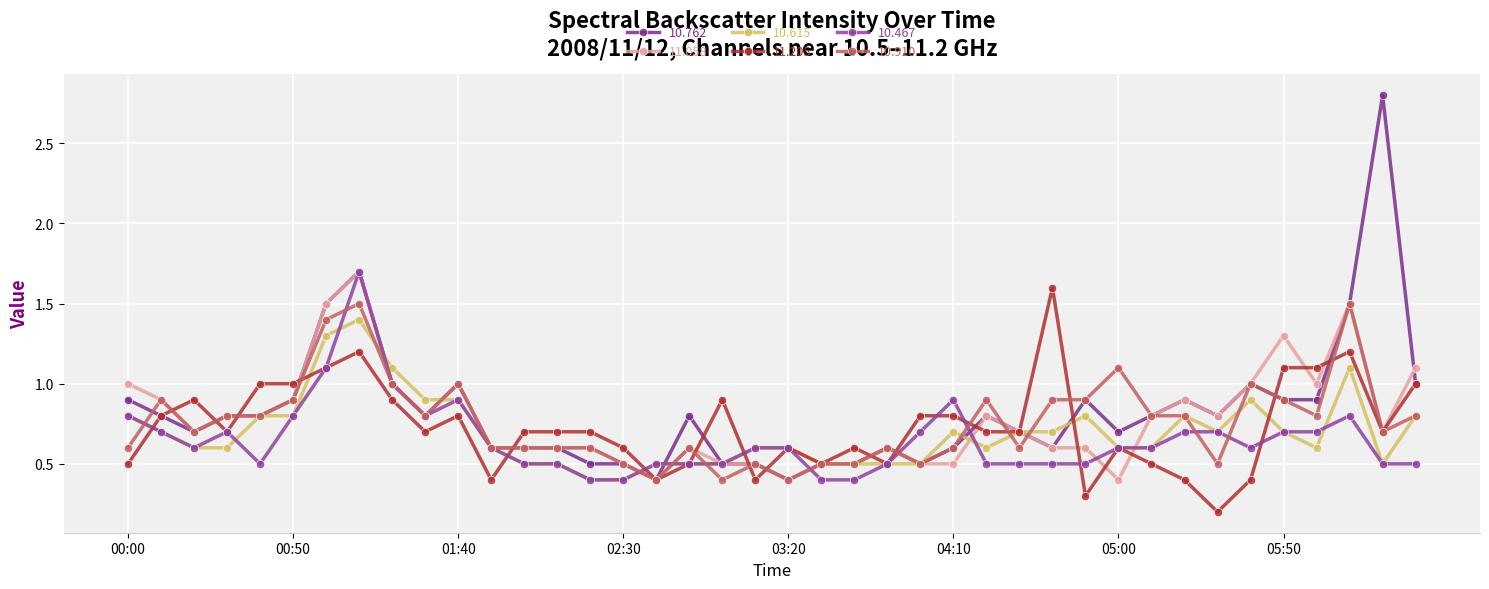

At how many categories does at least one series exceed 0?

40